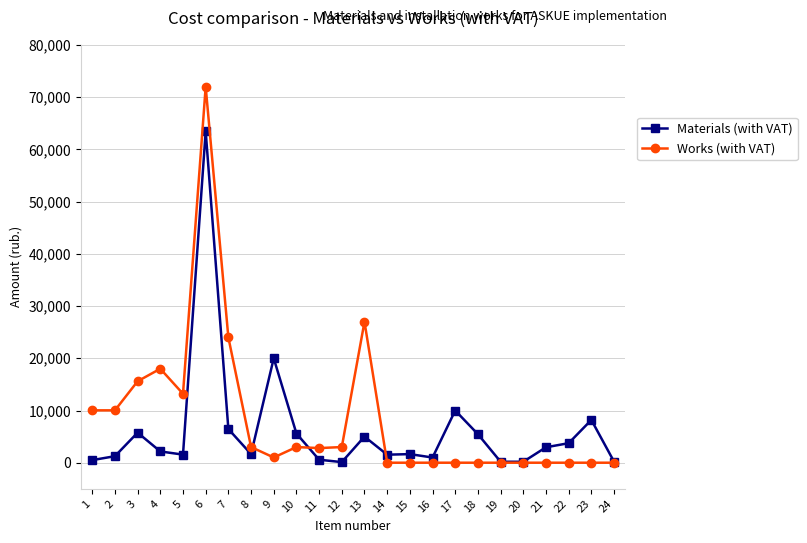

Is it true that Materials (with VAT) equals 20000.0 at 9?

True